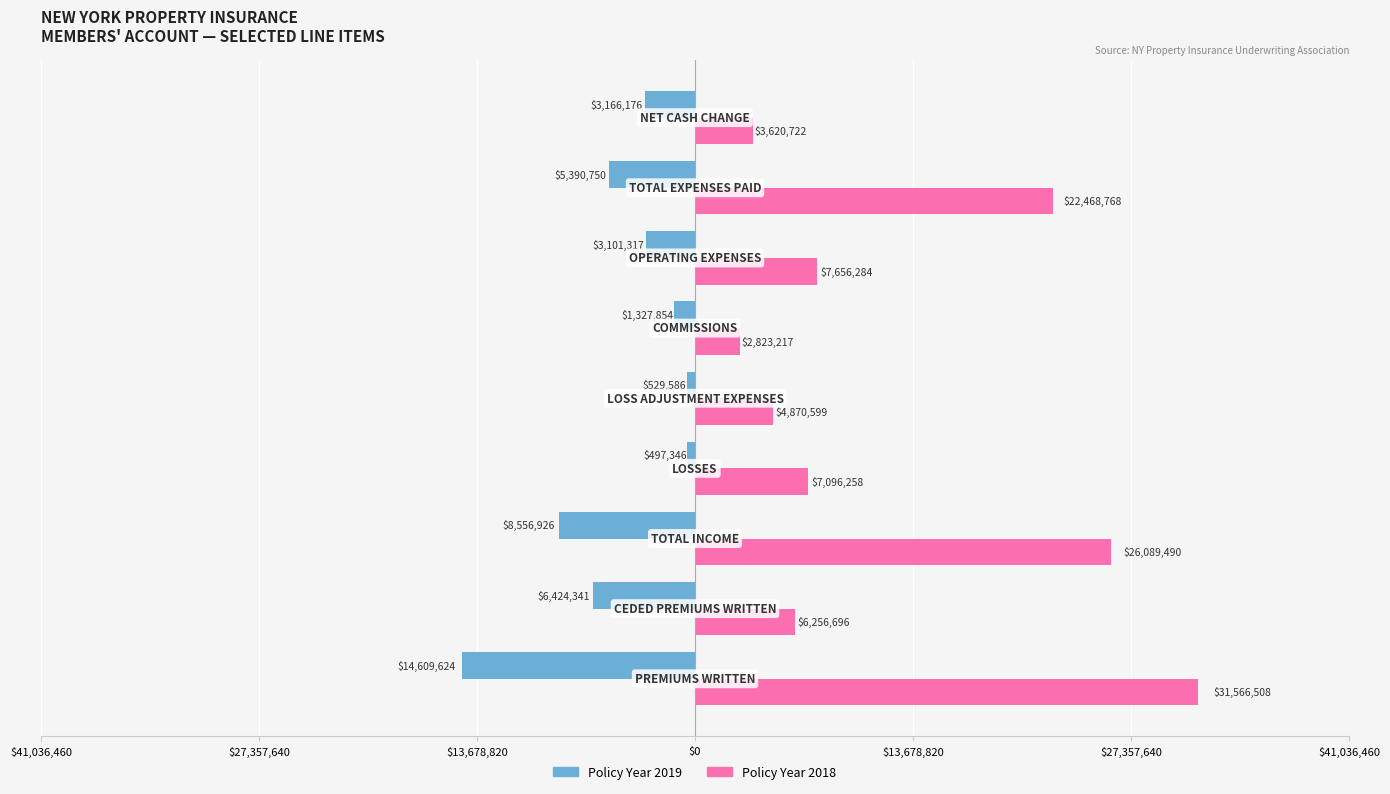

How many categories are shown in the chart?

9